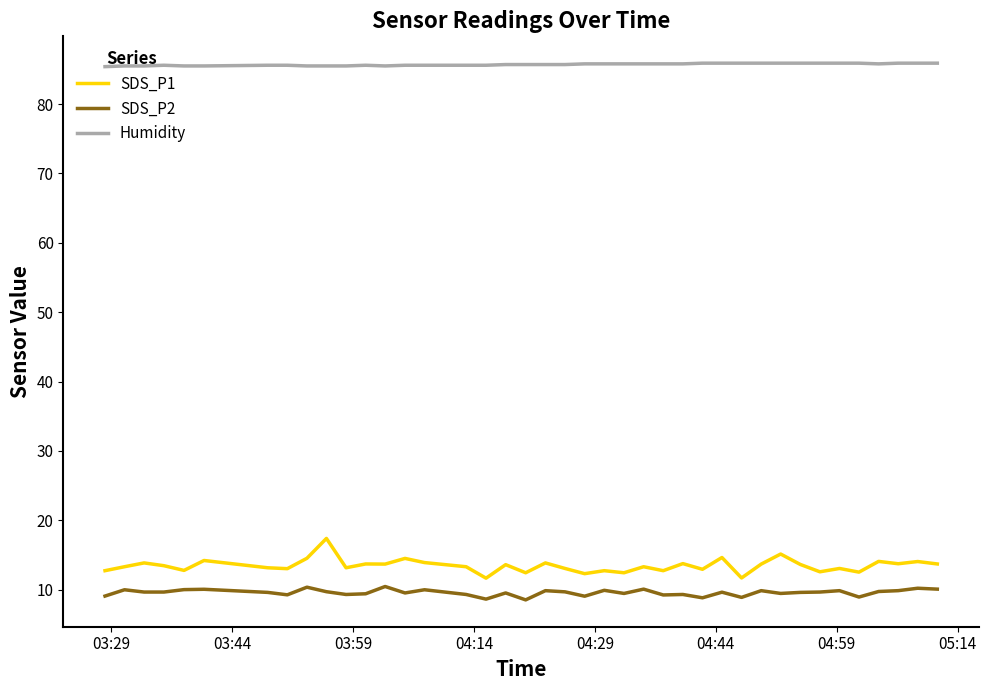

True or false: SDS_P2 and SDS_P1 cross at least once.

False